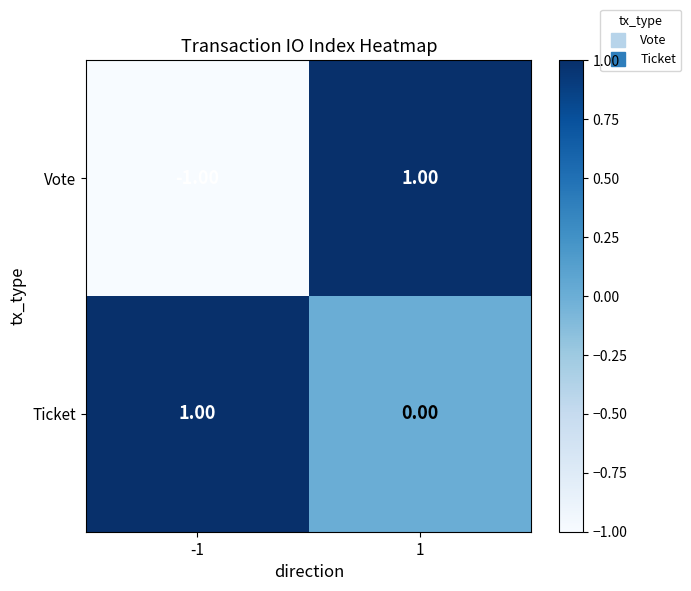

Count the number of data series in this chart.

2